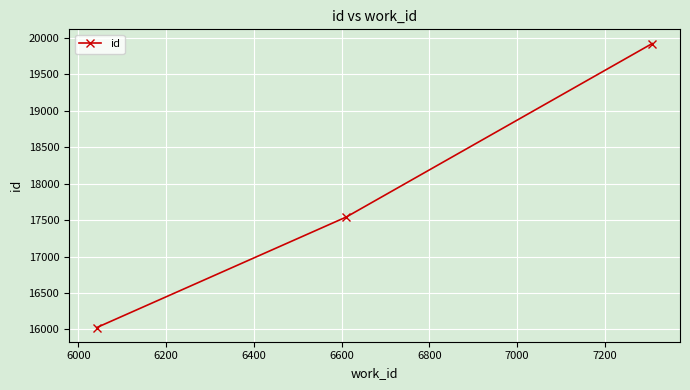

What is the value of the 2nd point from the left?

17544